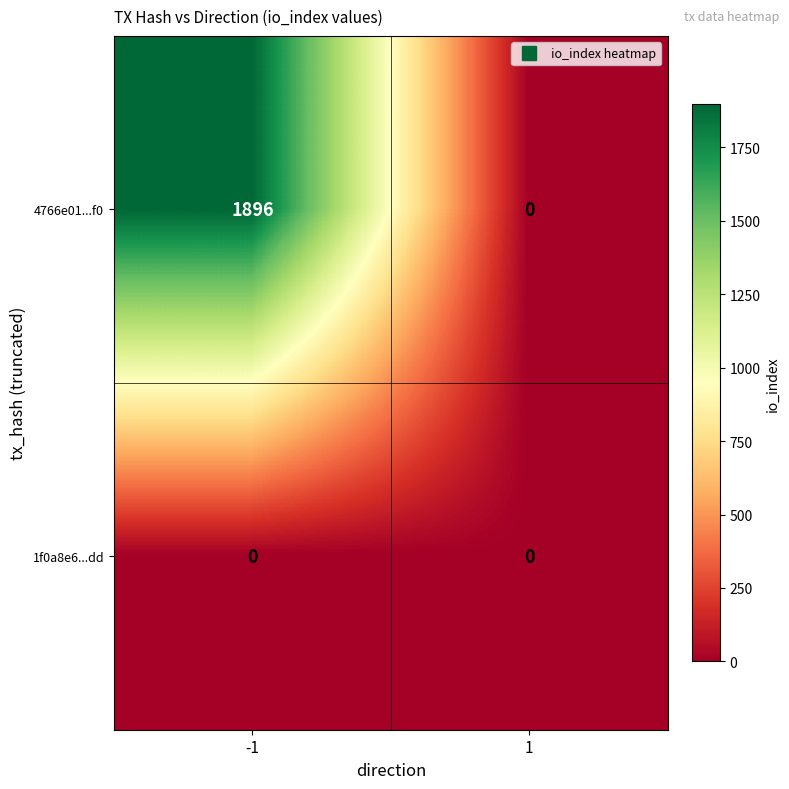

Reading left to right, list all the values displayed in this chart.

4766e01...f0: 1896	0
1f0a8e6...dd: 0	0